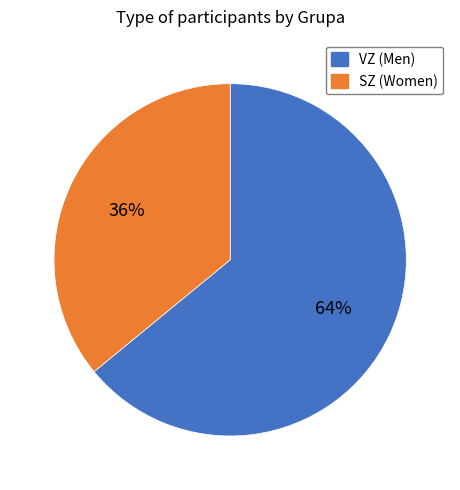

How many segments does this pie chart have?

2